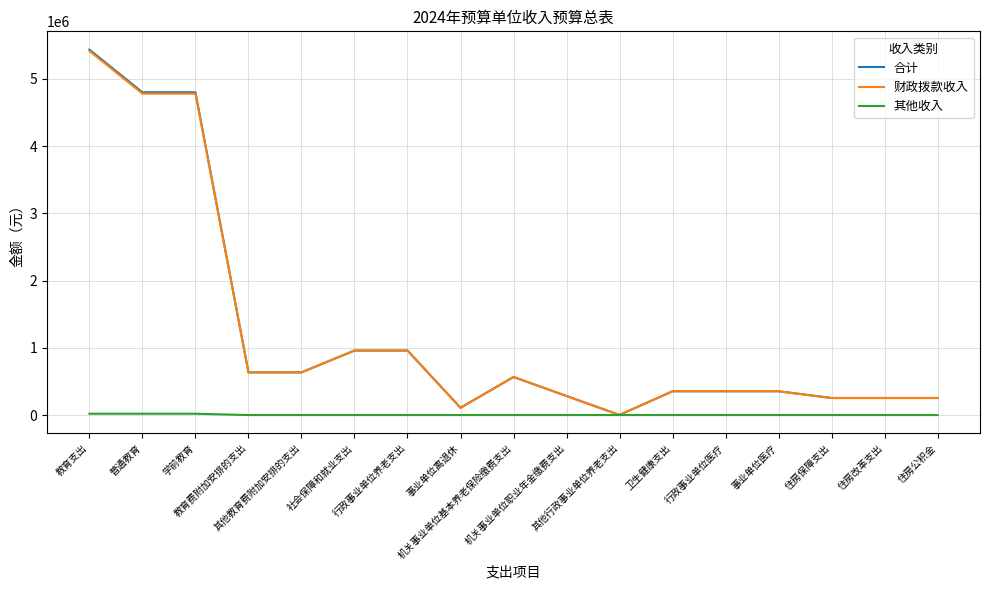

Which series has the largest range (max minus min)?

合计